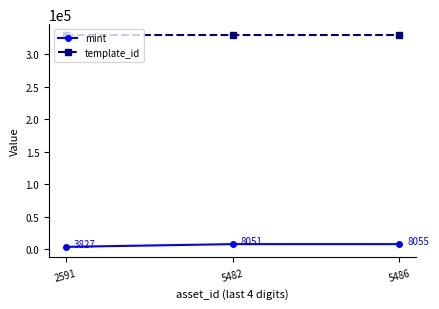

What is the sum of all template_id values?

990393